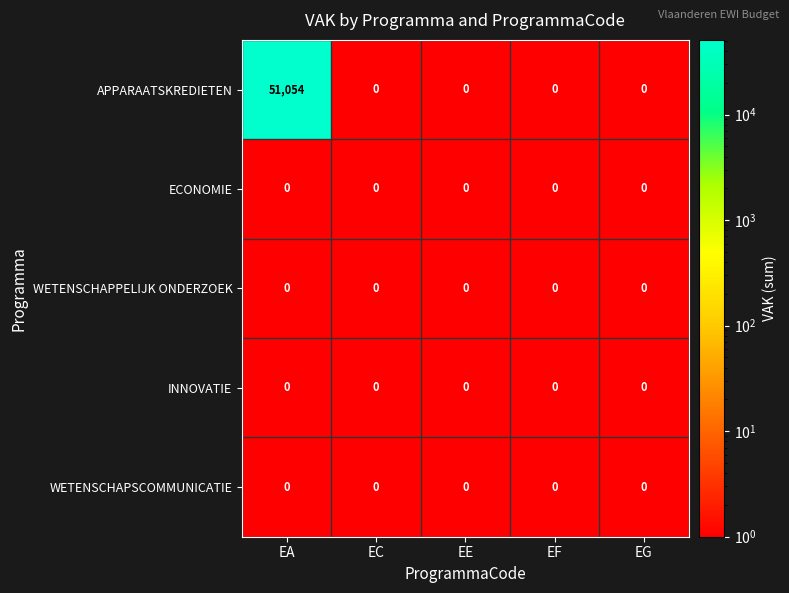

Which series has the widest spread of values?

APPARAATSKREDIETEN